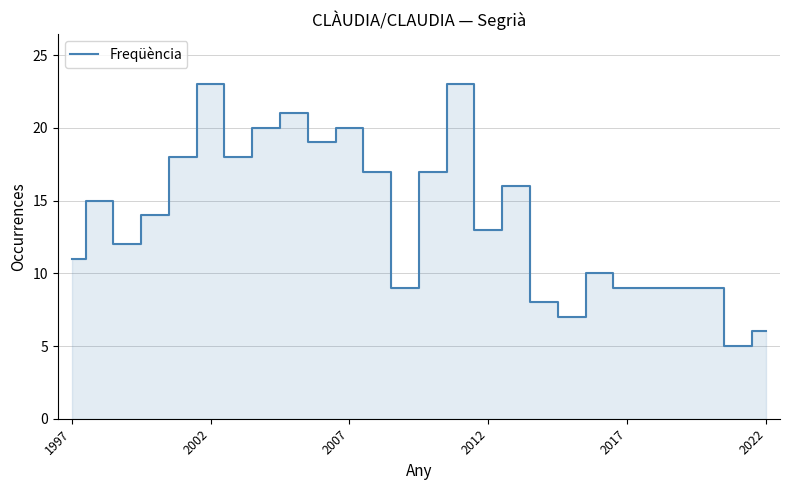

What is the minimum value shown in the chart?

5